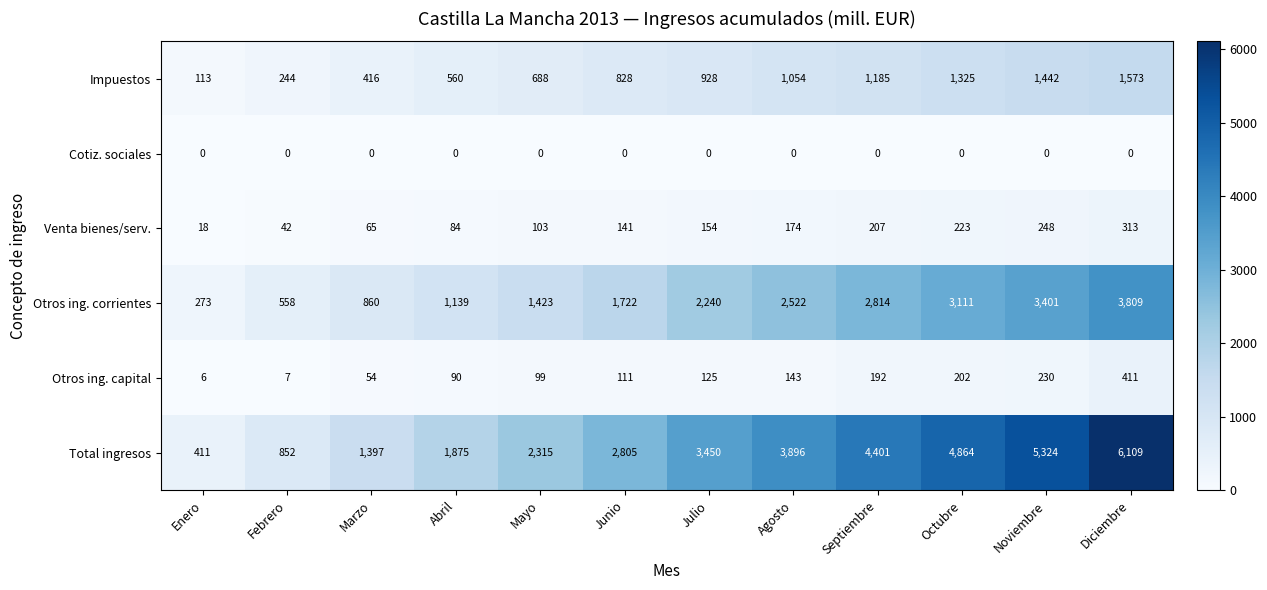

What is the difference between the highest and lowest values at Noviembre?

5324